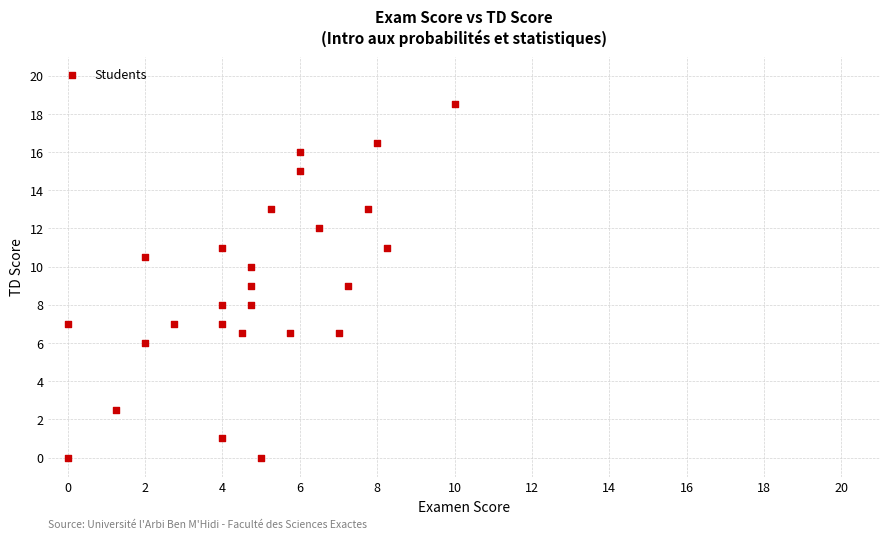

What is the range of X values (max minus min)?

10.0